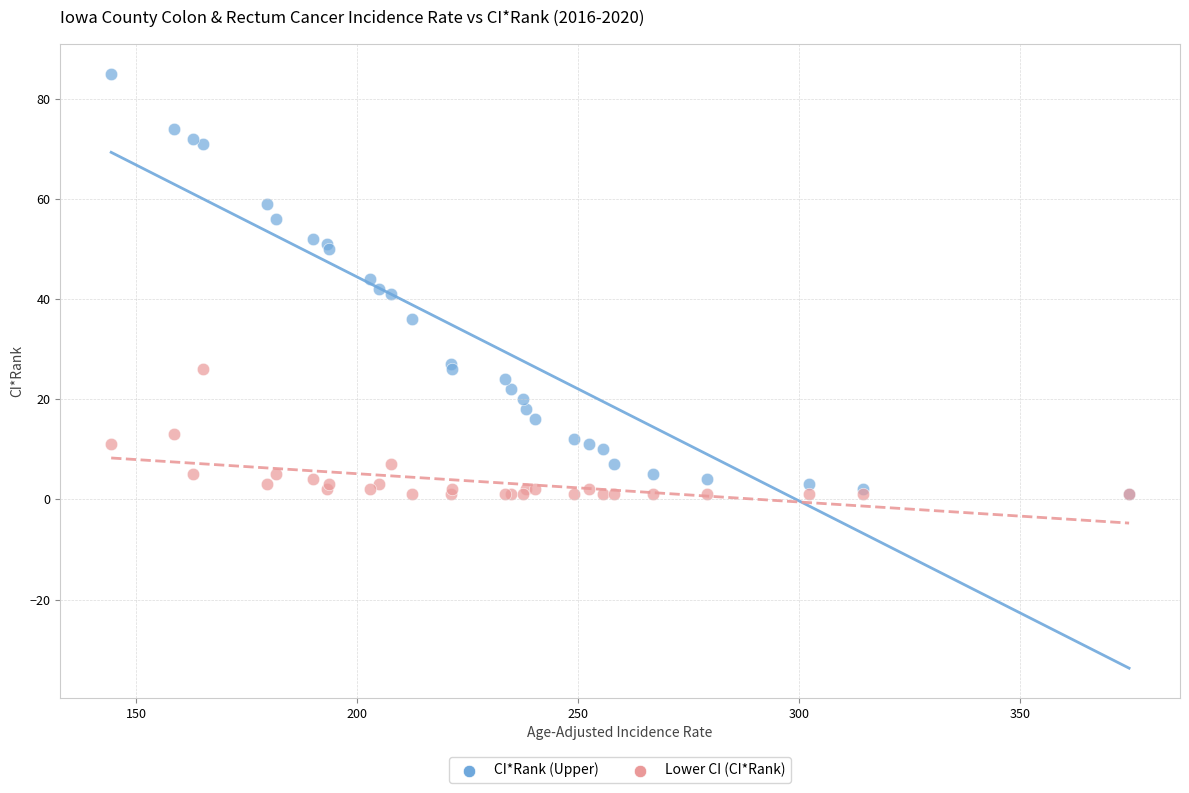

Which series reaches the maximum Y coordinate?

CI*Rank (Upper)